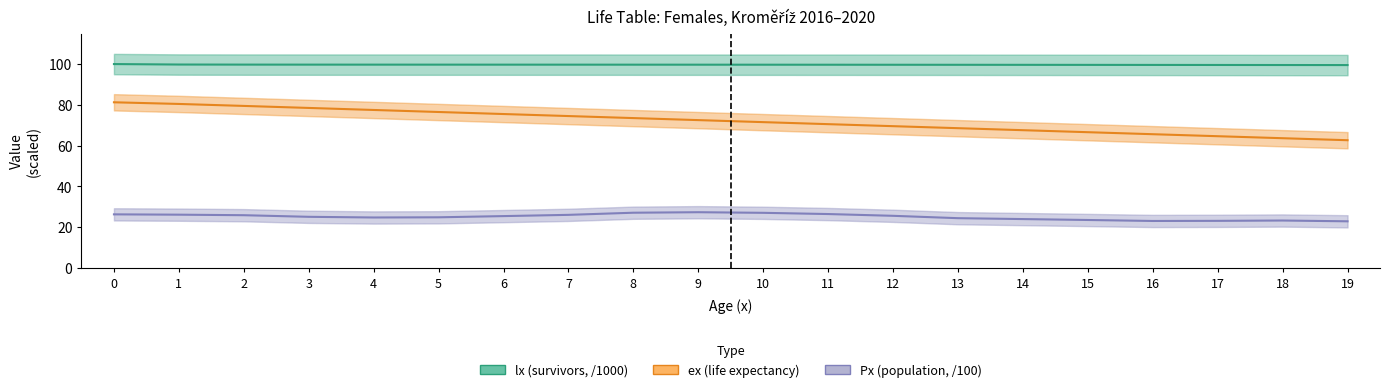

What is the spread (max minus min) of values at 16?

76.6